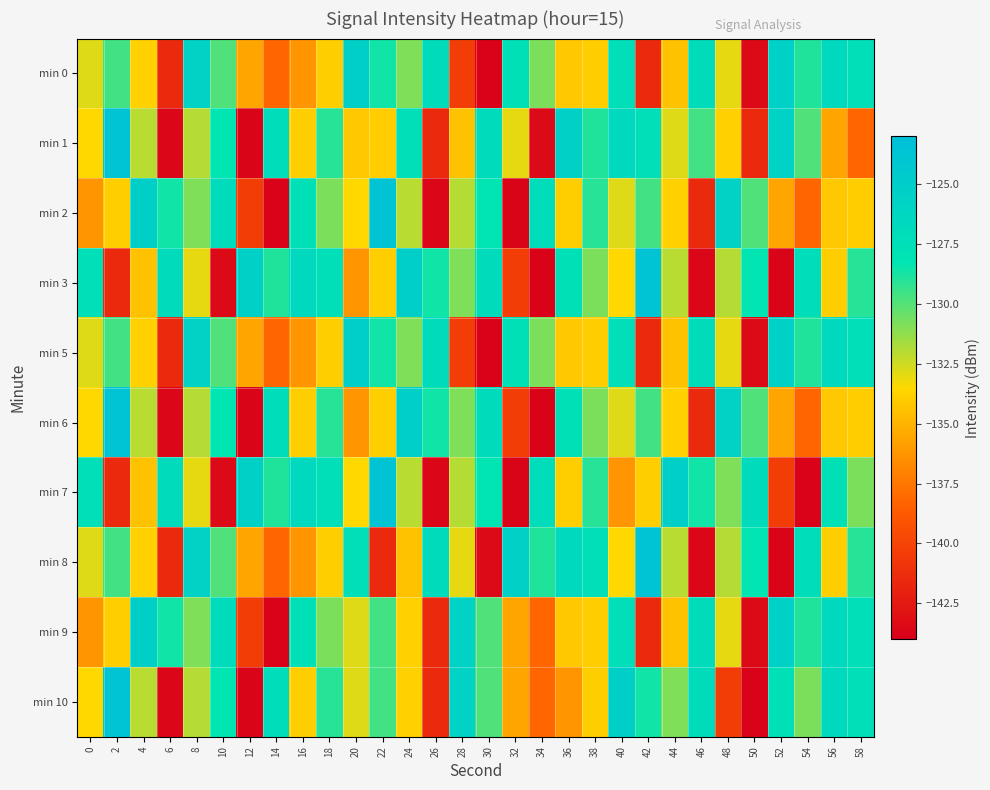

Reading left to right, list all the values displayed in this chart.

min 0: 0=-132.8	2=-129.6	4=-133.8	6=-141.5	8=-125.7	10=-129.9	12=-135.6	14=-138.2	16=-136.3	18=-133.9	20=-125.3	22=-128.6	24=-130.9	26=-127.0	28=-140.4	30=-143.9	32=-127.6	34=-130.8	36=-134.2	38=-134.0	40=-127.4	42=-141.5	44=-134.4	46=-126.9	48=-133.0	50=-143.4	52=-125.5	54=-128.9	56=-126.7	58=-127.5
min 1: 0=-133.5	2=-123.7	4=-132.0	6=-143.6	8=-132.0	10=-128.3	12=-143.7	14=-127.1	16=-133.9	18=-129.1	20=-134.2	22=-134.0	24=-127.4	26=-141.5	28=-134.4	30=-126.9	32=-133.0	34=-143.4	36=-125.5	38=-128.9	40=-126.7	42=-127.5	44=-132.8	46=-129.6	48=-133.8	50=-141.5	52=-125.7	54=-129.9	56=-135.6	58=-138.2
min 2: 0=-136.3	2=-133.9	4=-125.3	6=-128.6	8=-130.9	10=-127.0	12=-140.4	14=-143.9	16=-127.6	18=-130.8	20=-133.5	22=-123.7	24=-132.0	26=-143.6	28=-132.0	30=-128.3	32=-143.7	34=-127.1	36=-133.9	38=-129.1	40=-132.8	42=-129.6	44=-133.8	46=-141.5	48=-125.7	50=-129.9	52=-135.6	54=-138.2	56=-134.2	58=-134.0
min 3: 0=-127.4	2=-141.5	4=-134.4	6=-126.9	8=-133.0	10=-143.4	12=-125.5	14=-128.9	16=-126.7	18=-127.5	20=-136.3	22=-133.9	24=-125.3	26=-128.6	28=-130.9	30=-127.0	32=-140.4	34=-143.9	36=-127.6	38=-130.8	40=-133.5	42=-123.7	44=-132.0	46=-143.6	48=-132.0	50=-128.3	52=-143.7	54=-127.1	56=-133.9	58=-129.1
min 5: 0=-132.8	2=-129.6	4=-133.8	6=-141.5	8=-125.7	10=-129.9	12=-135.6	14=-138.2	16=-136.3	18=-133.9	20=-125.3	22=-128.6	24=-130.9	26=-127.0	28=-140.4	30=-143.9	32=-127.6	34=-130.8	36=-134.2	38=-134.0	40=-127.4	42=-141.5	44=-134.4	46=-126.9	48=-133.0	50=-143.4	52=-125.5	54=-128.9	56=-126.7	58=-127.5
min 6: 0=-133.5	2=-123.7	4=-132.0	6=-143.6	8=-132.0	10=-128.3	12=-143.7	14=-127.1	16=-133.9	18=-129.1	20=-136.3	22=-133.9	24=-125.3	26=-128.6	28=-130.9	30=-127.0	32=-140.4	34=-143.9	36=-127.6	38=-130.8	40=-132.8	42=-129.6	44=-133.8	46=-141.5	48=-125.7	50=-129.9	52=-135.6	54=-138.2	56=-134.2	58=-134.0
min 7: 0=-127.4	2=-141.5	4=-134.4	6=-126.9	8=-133.0	10=-143.4	12=-125.5	14=-128.9	16=-126.7	18=-127.5	20=-133.5	22=-123.7	24=-132.0	26=-143.6	28=-132.0	30=-128.3	32=-143.7	34=-127.1	36=-133.9	38=-129.1	40=-136.3	42=-133.9	44=-125.3	46=-128.6	48=-130.9	50=-127.0	52=-140.4	54=-143.9	56=-127.6	58=-130.8
min 8: 0=-132.8	2=-129.6	4=-133.8	6=-141.5	8=-125.7	10=-129.9	12=-135.6	14=-138.2	16=-136.3	18=-133.9	20=-127.4	22=-141.5	24=-134.4	26=-126.9	28=-133.0	30=-143.4	32=-125.5	34=-128.9	36=-126.7	38=-127.5	40=-133.5	42=-123.7	44=-132.0	46=-143.6	48=-132.0	50=-128.3	52=-143.7	54=-127.1	56=-133.9	58=-129.1
min 9: 0=-136.3	2=-133.9	4=-125.3	6=-128.6	8=-130.9	10=-127.0	12=-140.4	14=-143.9	16=-127.6	18=-130.8	20=-132.8	22=-129.6	24=-133.8	26=-141.5	28=-125.7	30=-129.9	32=-135.6	34=-138.2	36=-134.2	38=-134.0	40=-127.4	42=-141.5	44=-134.4	46=-126.9	48=-133.0	50=-143.4	52=-125.5	54=-128.9	56=-126.7	58=-127.5
min 10: 0=-133.5	2=-123.7	4=-132.0	6=-143.6	8=-132.0	10=-128.3	12=-143.7	14=-127.1	16=-133.9	18=-129.1	20=-132.8	22=-129.6	24=-133.8	26=-141.5	28=-125.7	30=-129.9	32=-135.6	34=-138.2	36=-136.3	38=-133.9	40=-125.3	42=-128.6	44=-130.9	46=-127.0	48=-140.4	50=-143.9	52=-127.6	54=-130.8	56=-126.7	58=-127.5